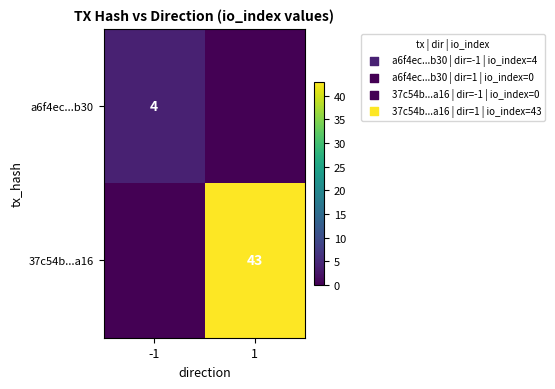

What is the difference between the highest and lowest values at -1?

4